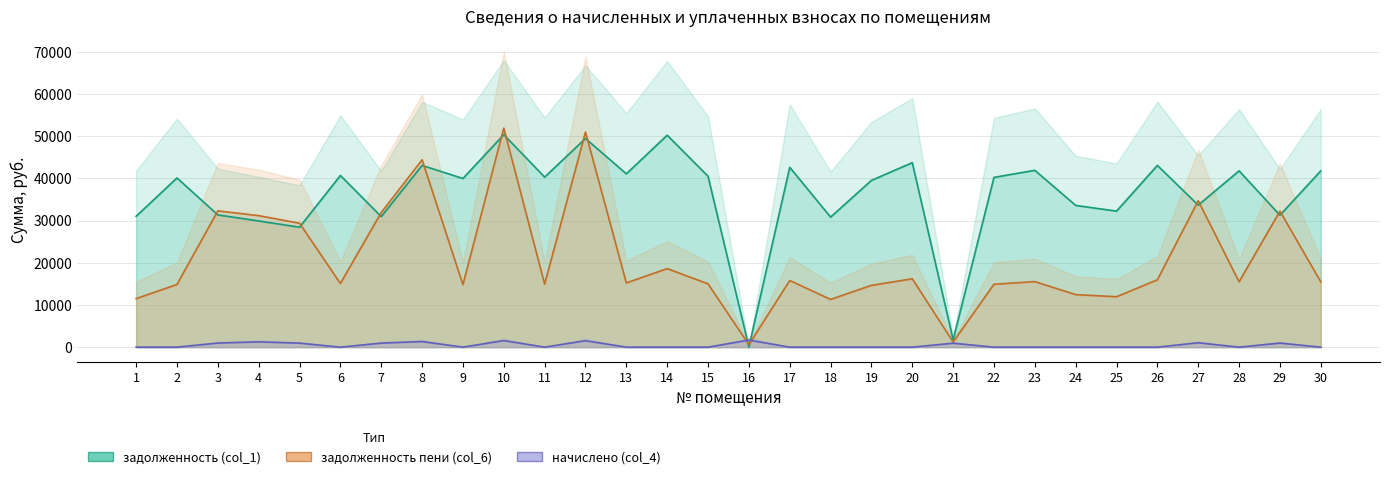

Count the number of data series in this chart.

3